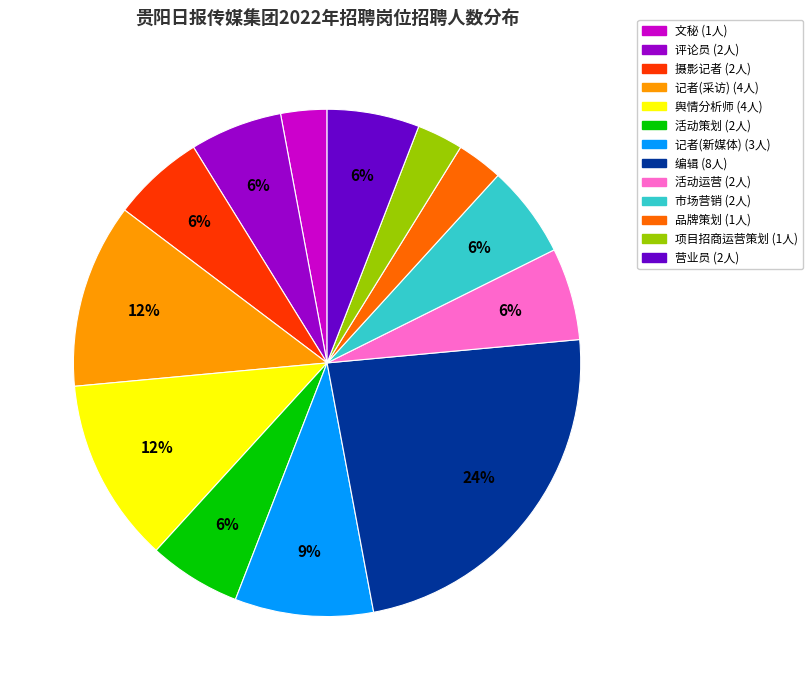

To the nearest percent, what is the average slice percentage?

8%